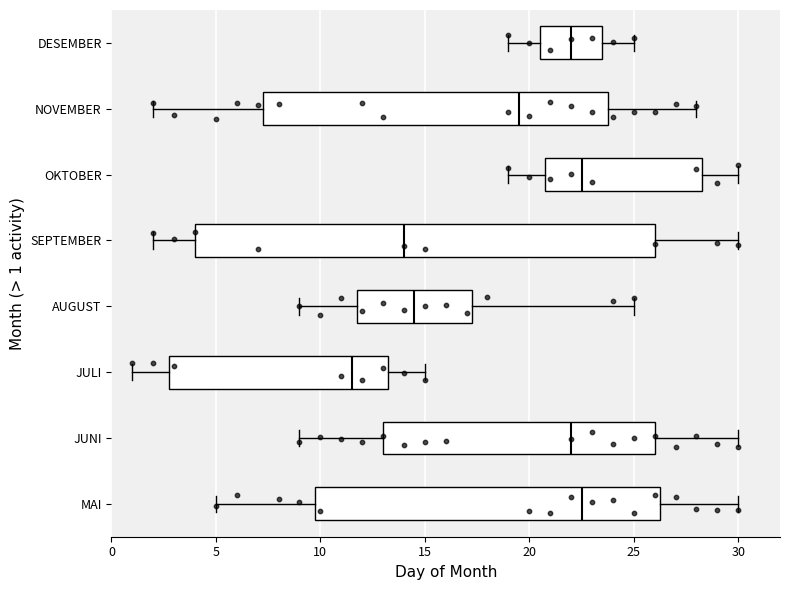

Which box is the widest, from its left edge to its right edge?

SEPTEMBER